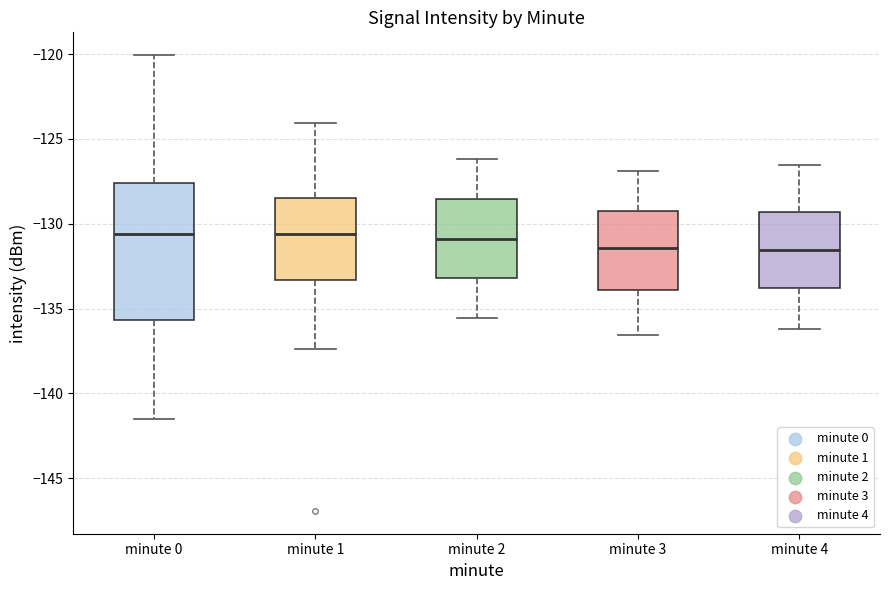

Reading left to right, read every box against the y-axis: the position of its median line, the range the box covers, and the ends of its whiskers. The values are not printed on the chart, so give them approximately, as read against the axis.

minute 0: median -130.5, box -135.5 to -127.5, whiskers -141.5 to -120.0
minute 1: median -130.5, box -133.5 to -128.5, whiskers -137.5 to -124.0
minute 2: median -131.0, box -133.0 to -128.5, whiskers -135.5 to -126.0
minute 3: median -131.5, box -134.0 to -129.0, whiskers -136.5 to -127.0
minute 4: median -131.5, box -134.0 to -129.5, whiskers -136.0 to -126.5